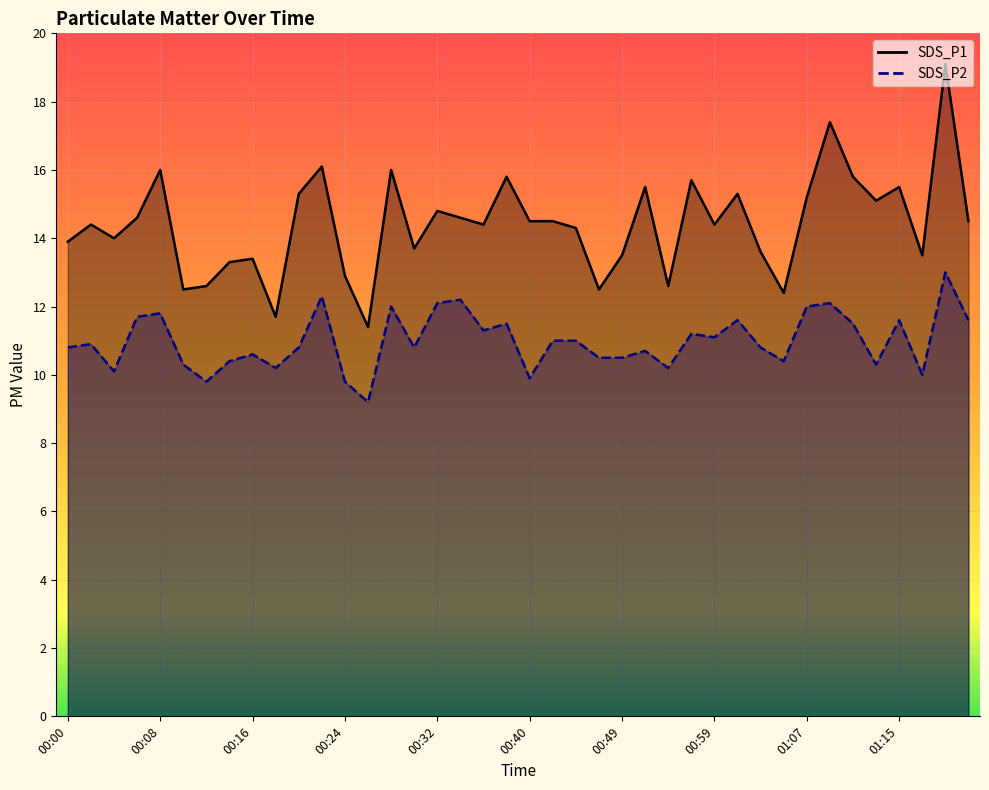

What is the maximum value for SDS_P2?

13.0